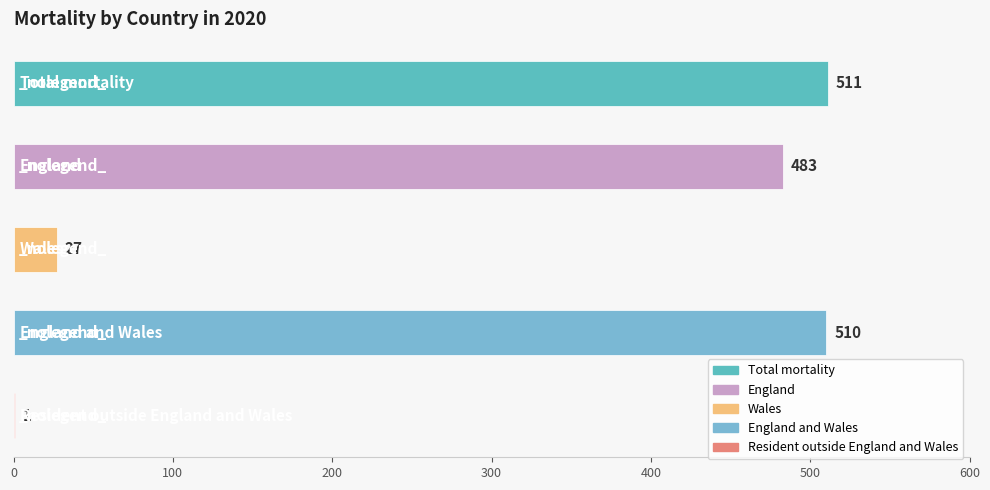

What is the sum of all values?

1532